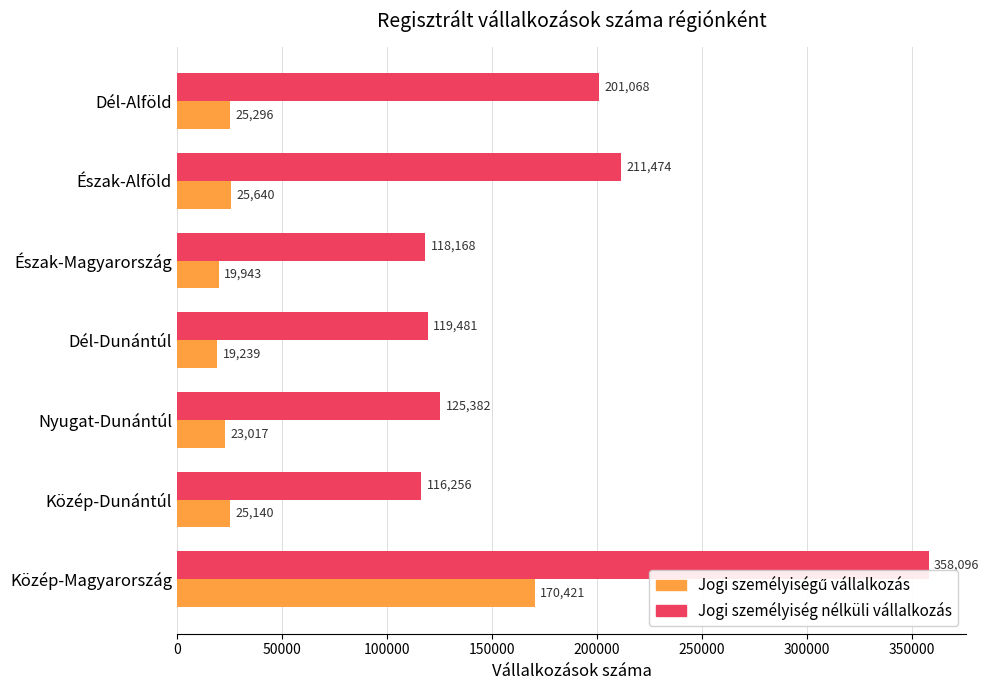

What is the maximum value for Jogi személyiség nélküli vállalkozás?

358096